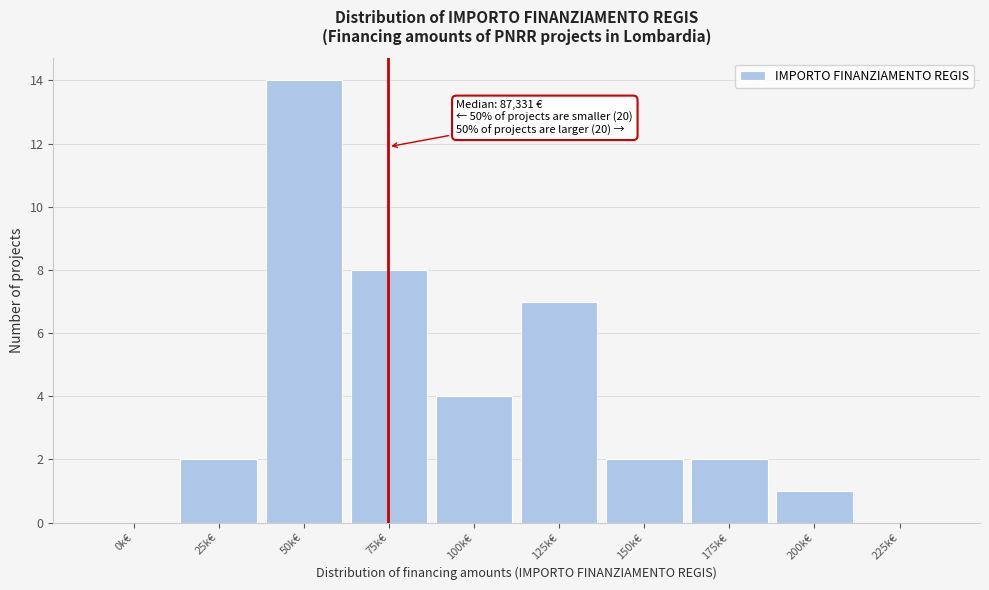

Reading left to right, list all the values displayed in this chart.

0k€=0	25k€=2	50k€=14	75k€=8	100k€=4	125k€=7	150k€=2	175k€=2	200k€=1	225k€=0